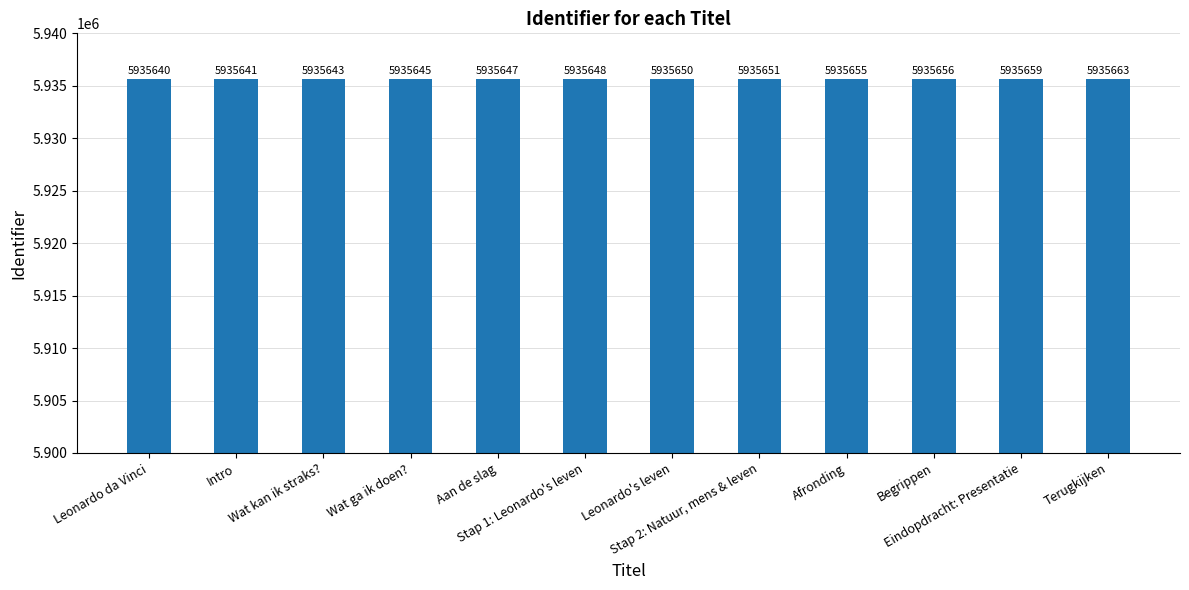

Reading right to left, what are all the values shown in this chart?

Terugkijken=5935663	Eindopdracht: Presentatie=5935659	Begrippen=5935656	Afronding=5935655	Stap 2: Natuur, mens & leven=5935651	Leonardo's leven=5935650	Stap 1: Leonardo's leven=5935648	Aan de slag=5935647	Wat ga ik doen?=5935645	Wat kan ik straks?=5935643	Intro=5935641	Leonardo da Vinci=5935640